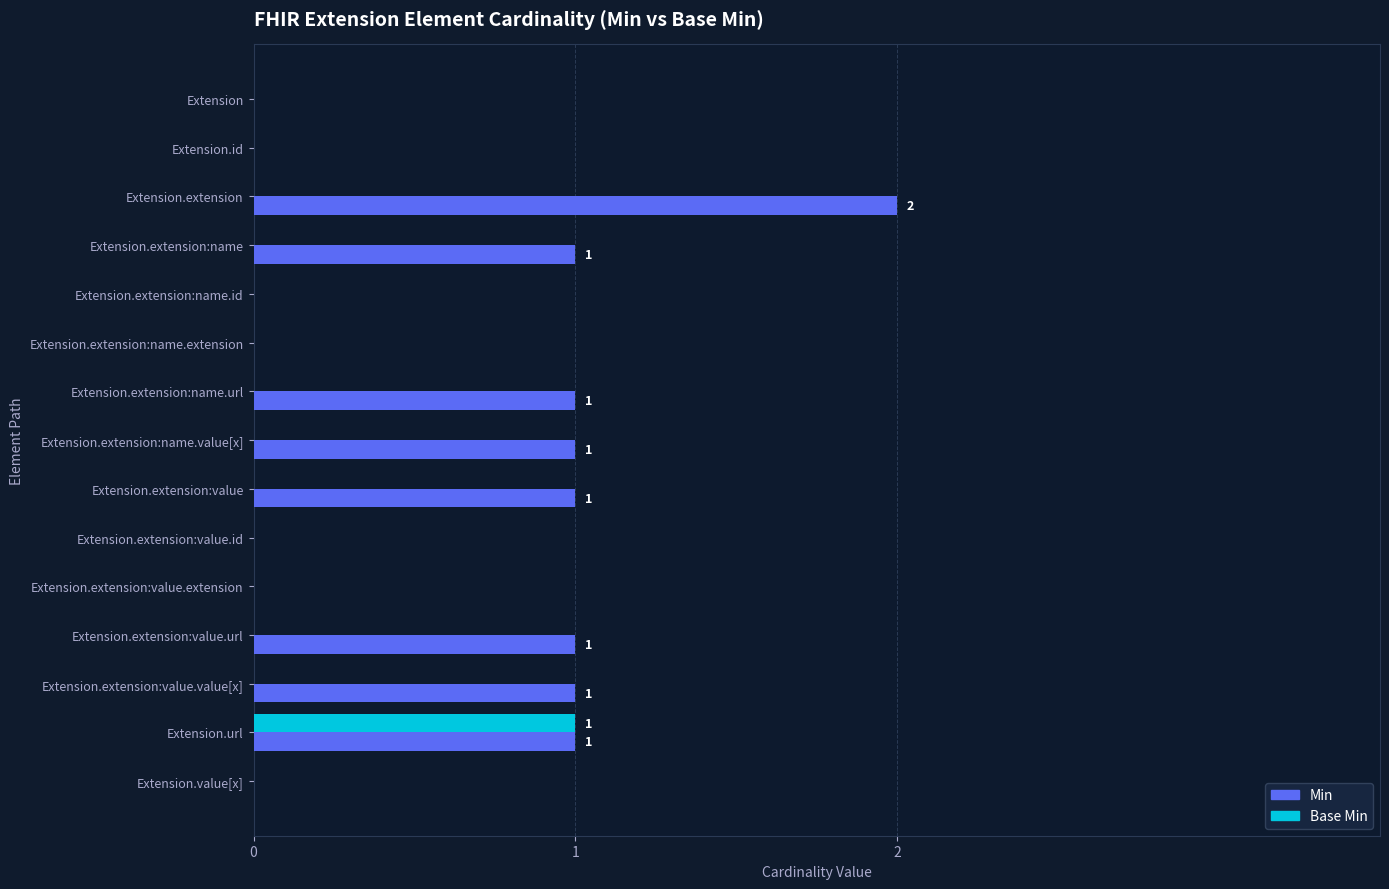

What is the maximum value shown in the chart?

2